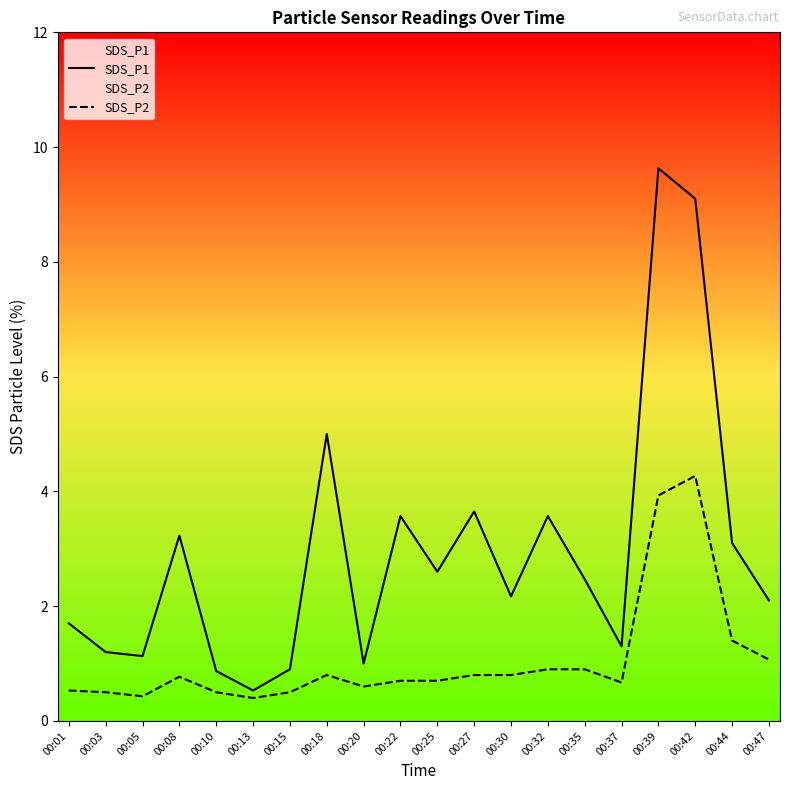

True or false: SDS_P2 and SDS_P1 cross at least once.

False